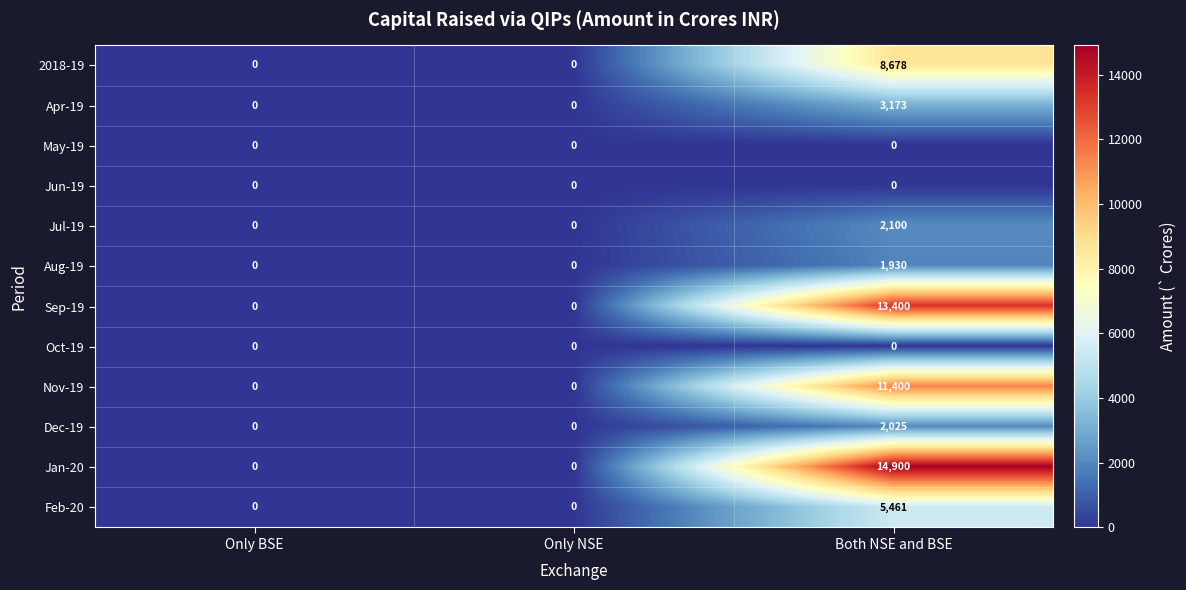

What is the difference between the maximum and second lowest values in the Dec-19 series?

2025